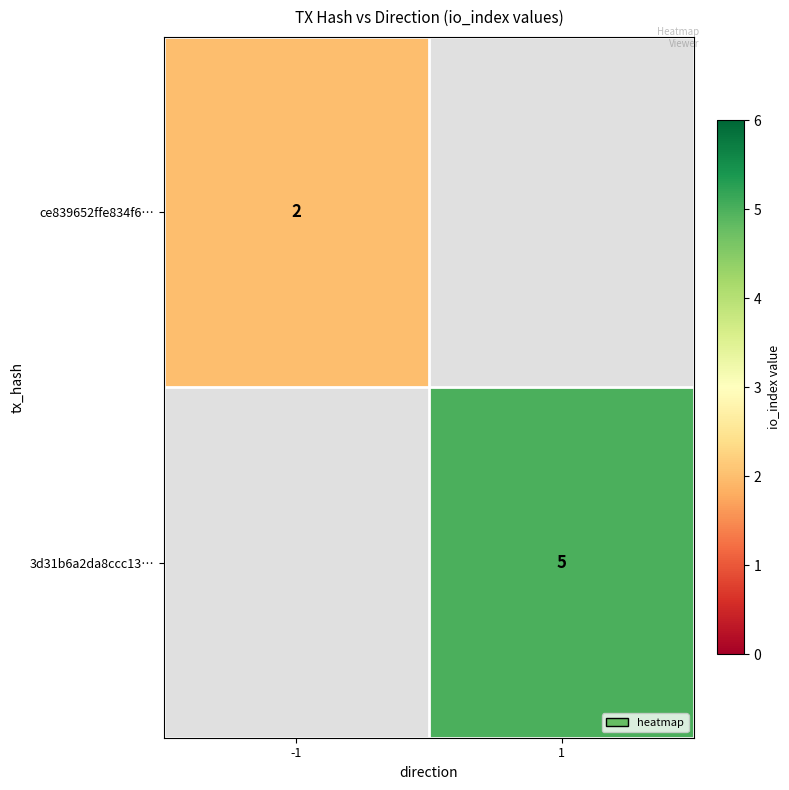

Which category has the highest value across all series?

1